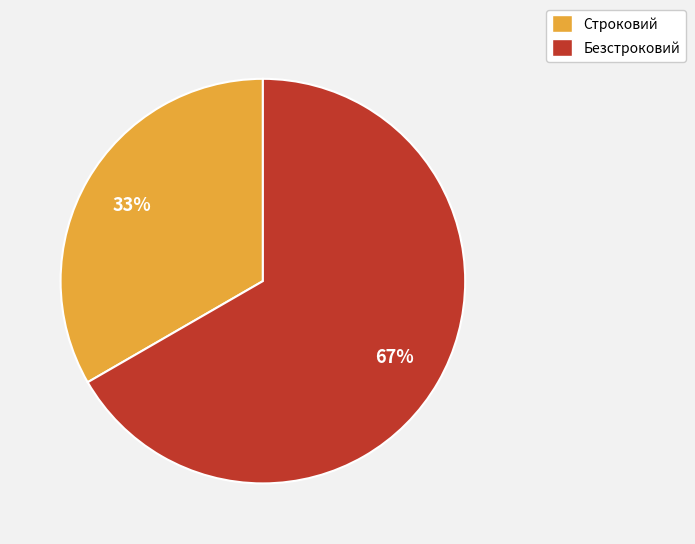

What is the ratio of the value at Безстроковий to the value at Строковий?

2.0